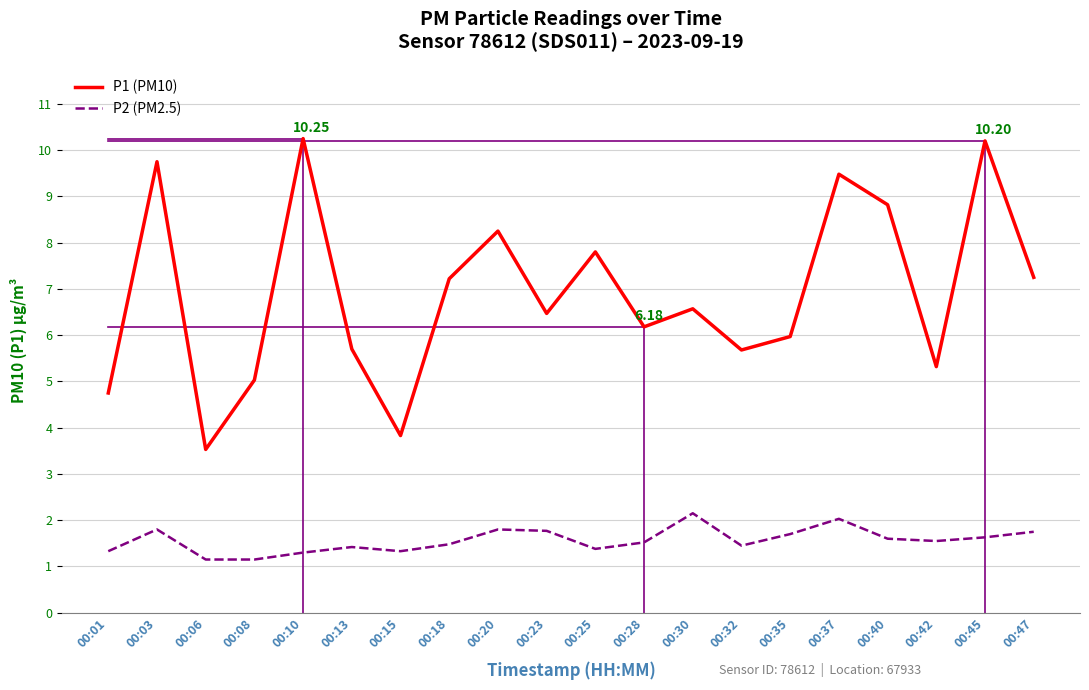

The P1 (PM10) series shows 4.2 at 00:37. True or false?

False